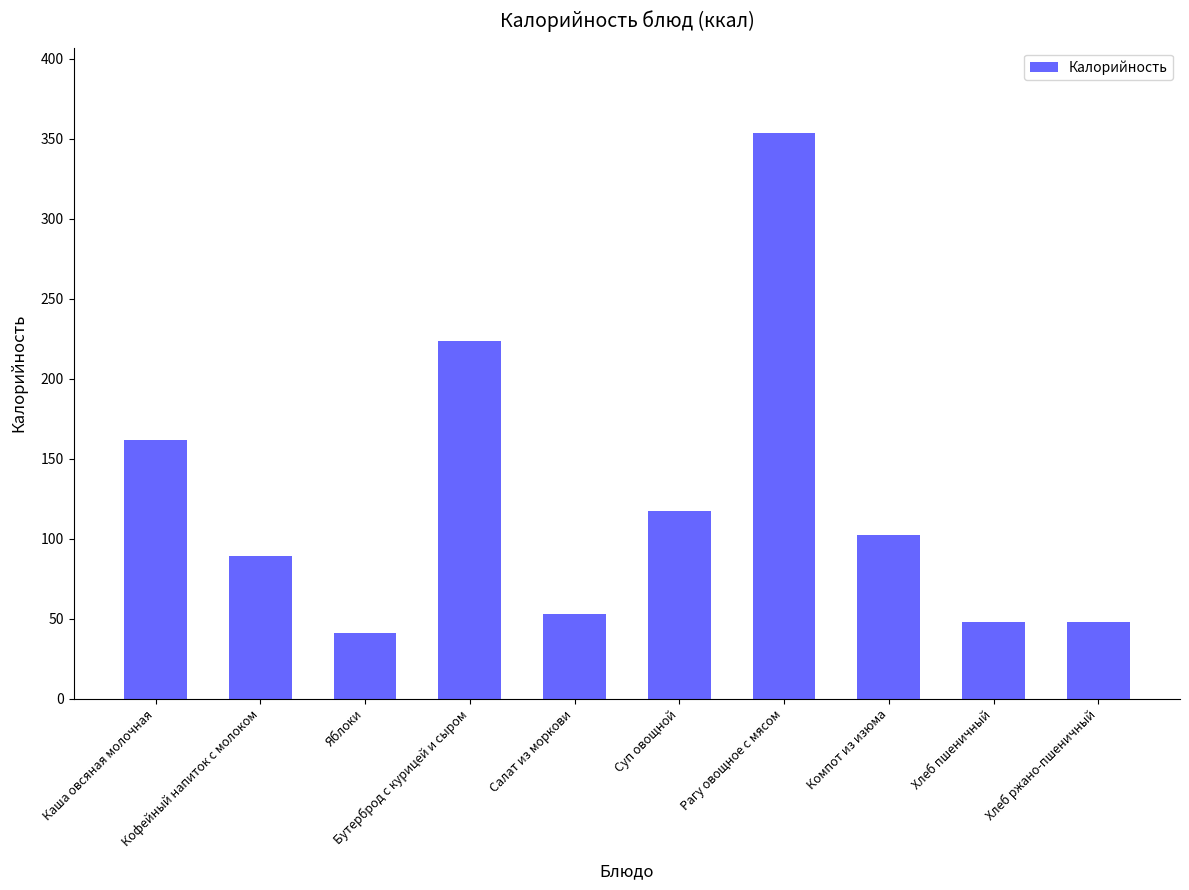

Are the bars horizontal?

No